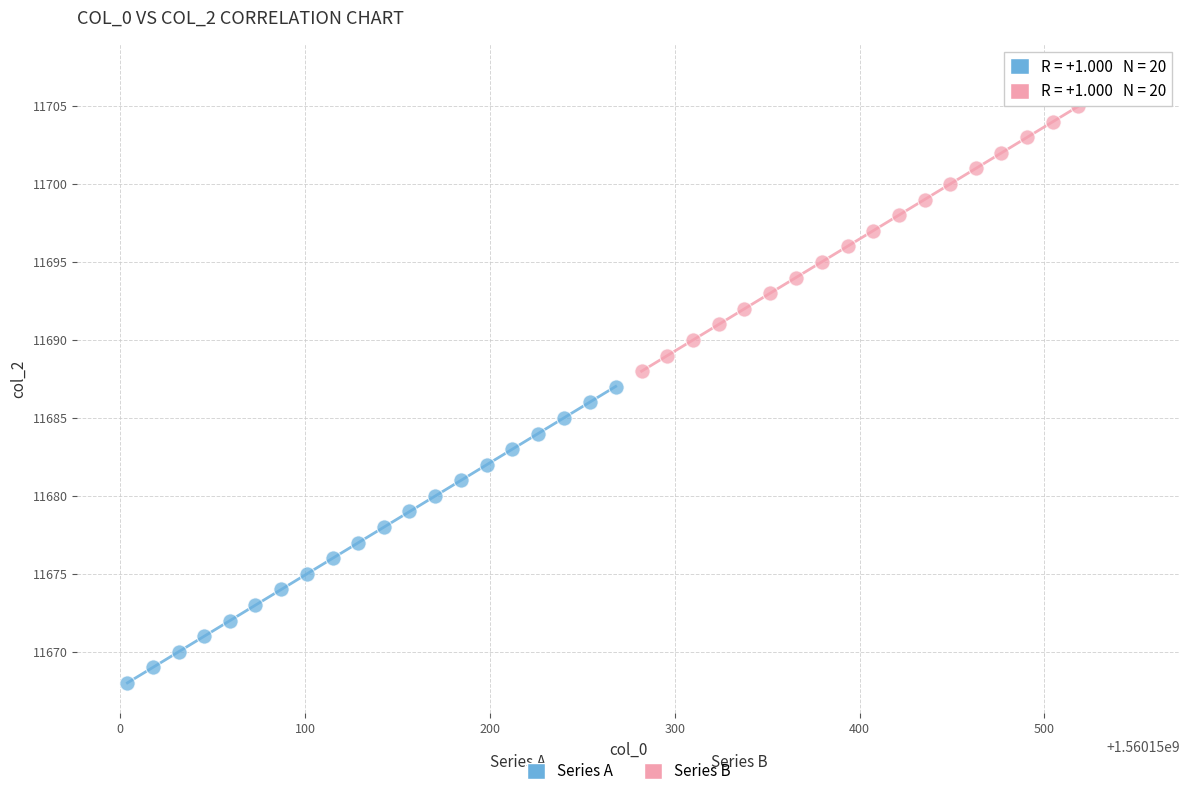

Which series contains the highest Y value?

Series B